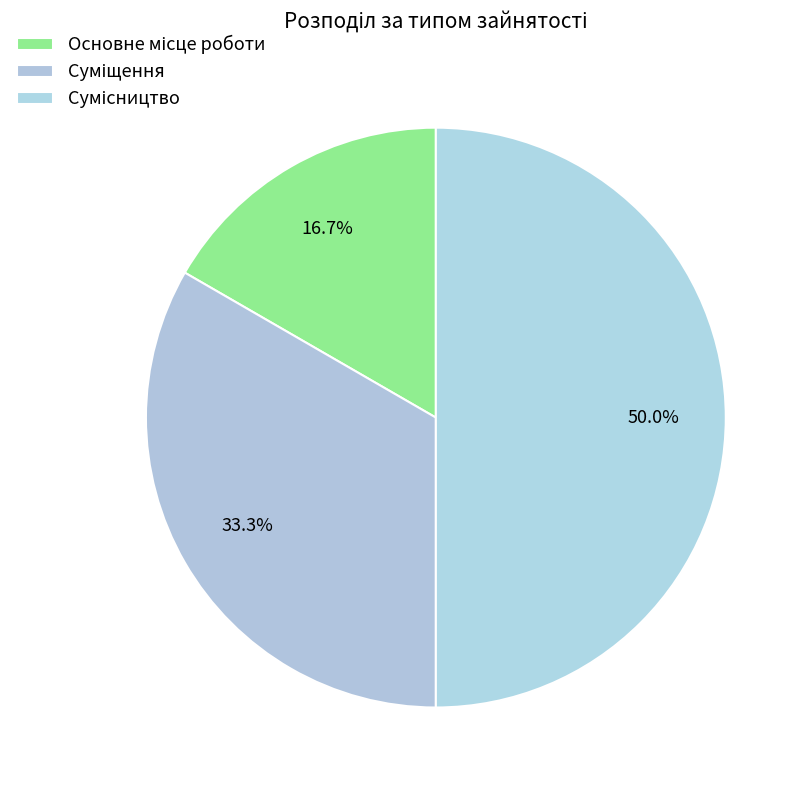

To the nearest percent, what is the difference between the Основне місце роботи and Суміщення slice percentages?

17%